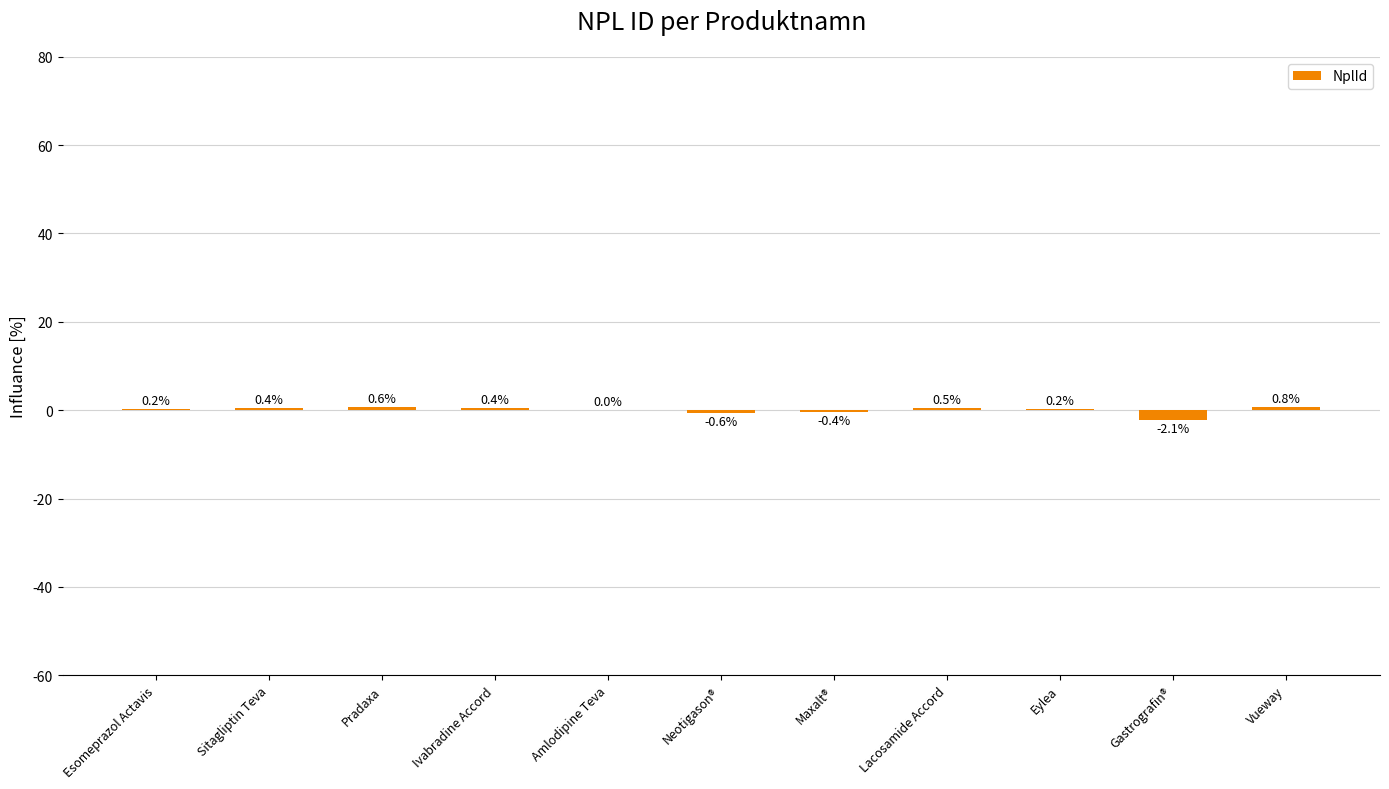

What is the maximum value shown in the chart?

0.8